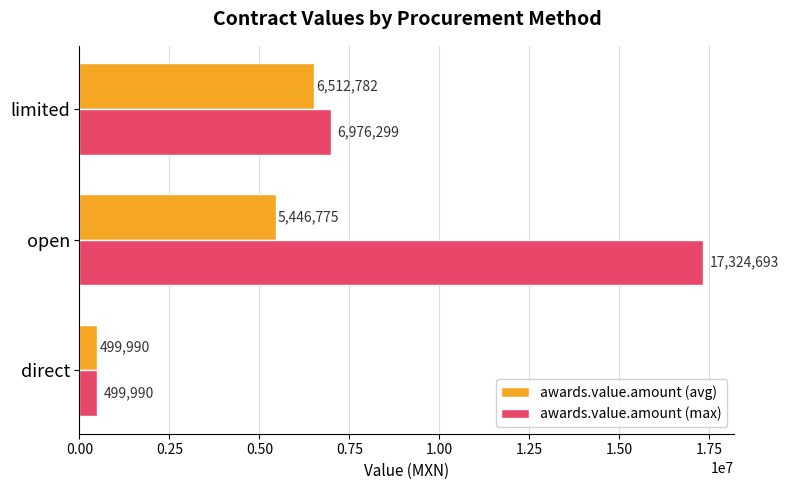

List the series in order of their peak value, highest first.

awards.value.amount (max), awards.value.amount (avg)